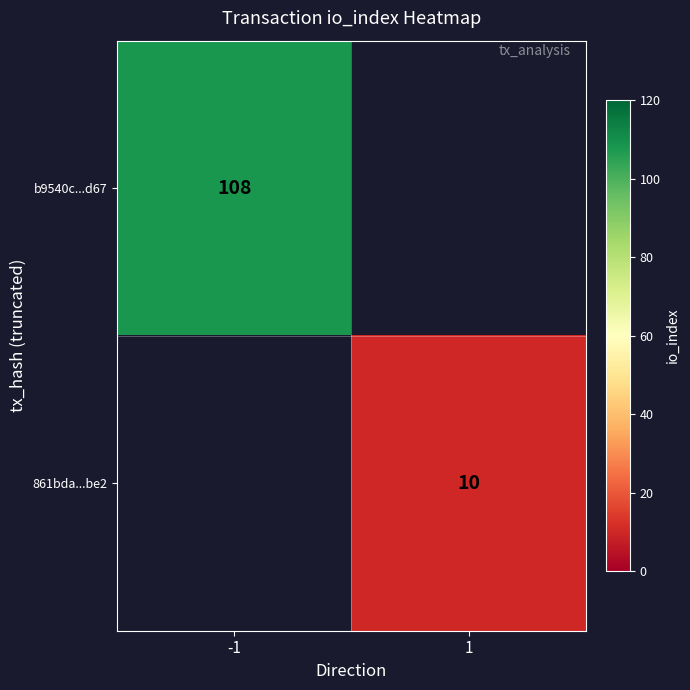

The b9540c...d67 series shows 179 at -1. True or false?

False